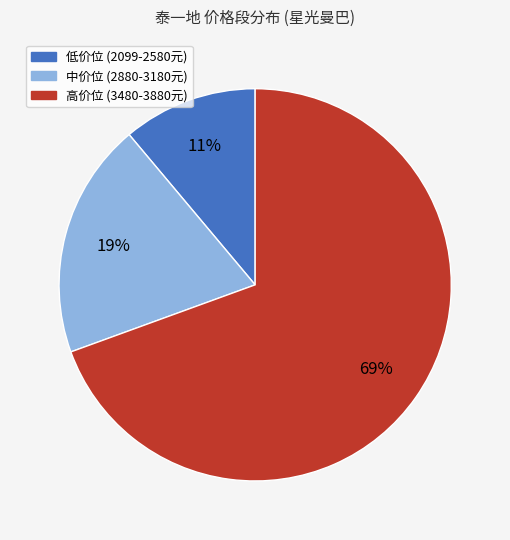

Is there any slice that represents more than half of the pie?

Yes